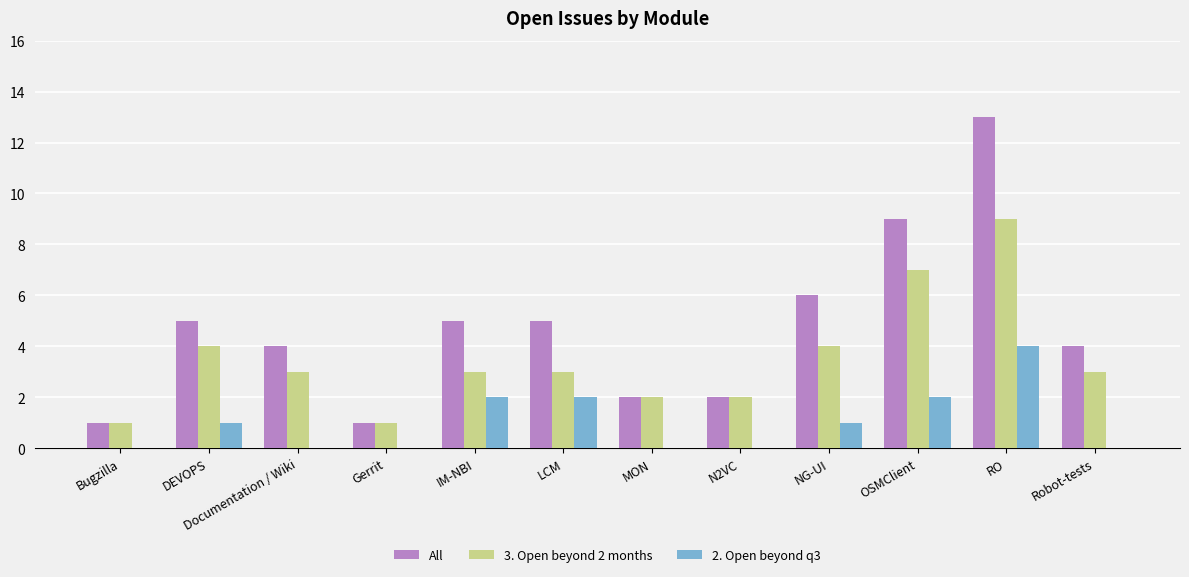

How many distinct data groups are displayed?

3